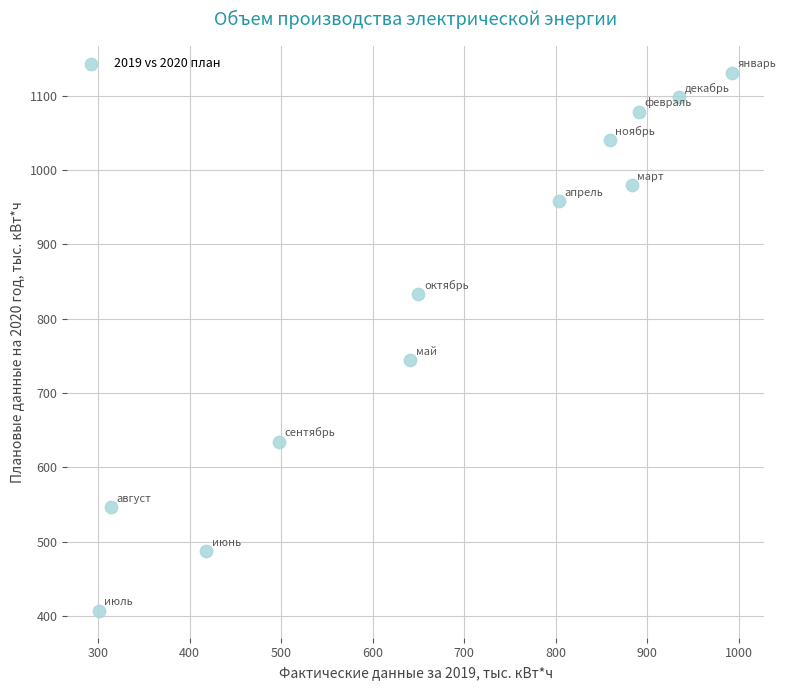

What Y value in the scatter plot is closest to 768?

743.9